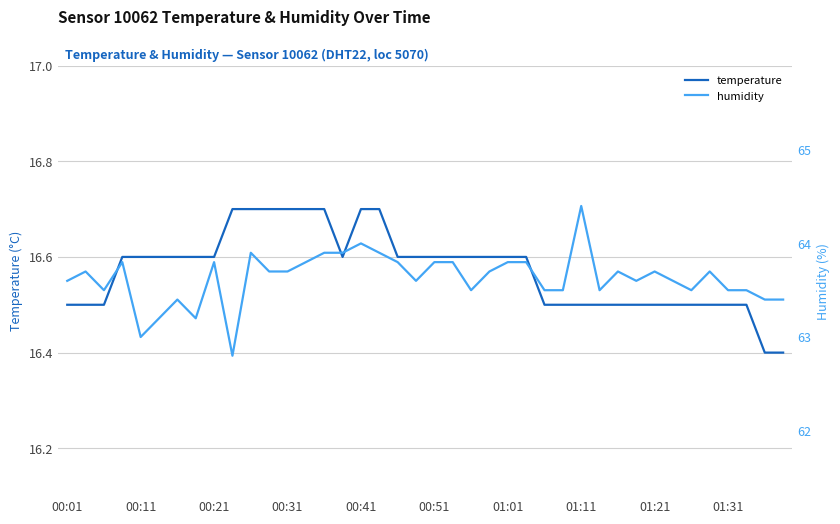

True or false: temperature has a value of 16.5 at 01:11.

True